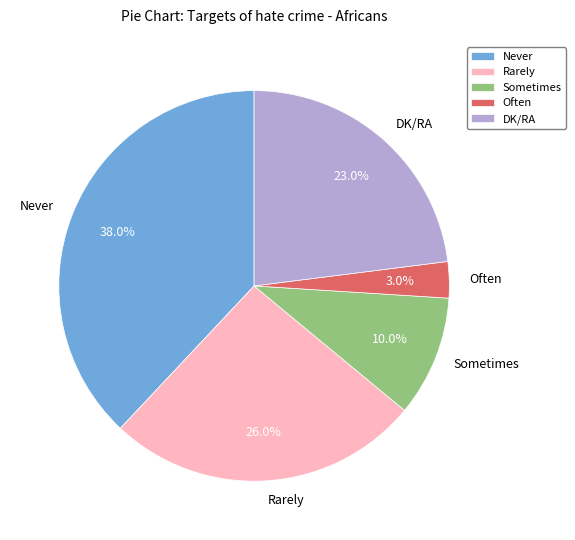

Which has a higher value, Rarely or Sometimes?

Rarely